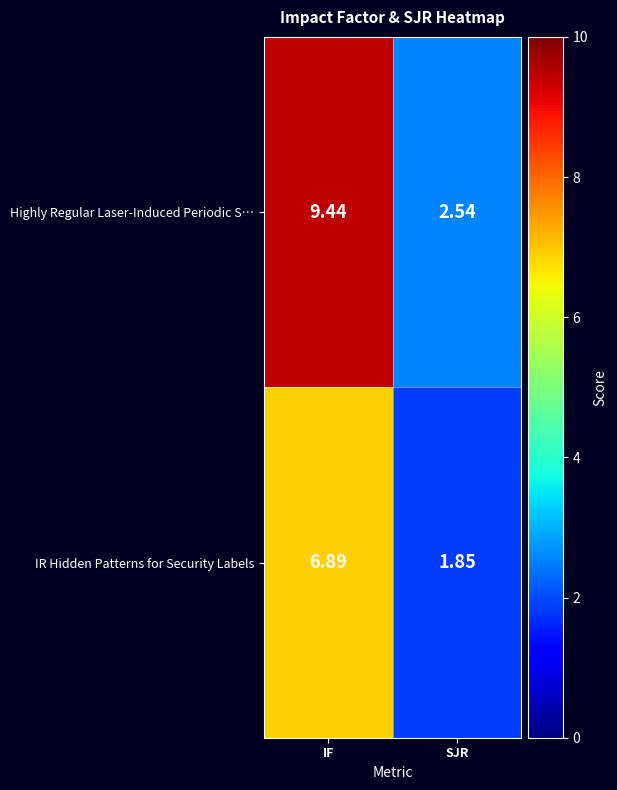

Is the value of Highly Regular Laser-Induced Periodic S… at IF greater than the value of IR Hidden Patterns for Security Labels at SJR?

Yes